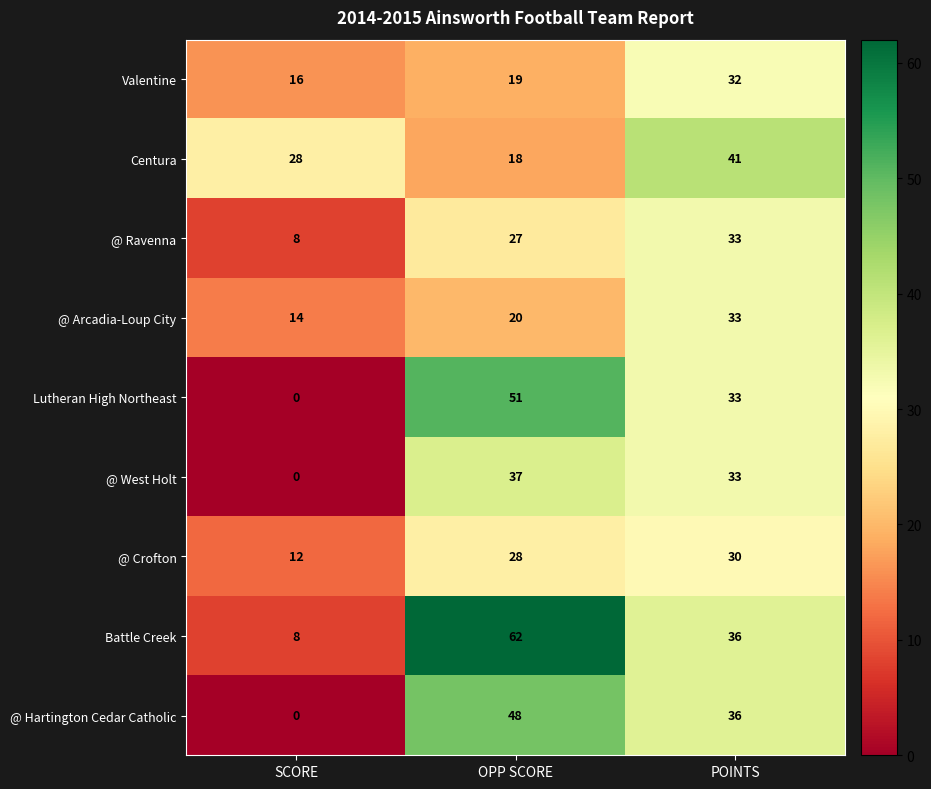

Is it true that @ Ravenna equals 27 at OPP SCORE?

True